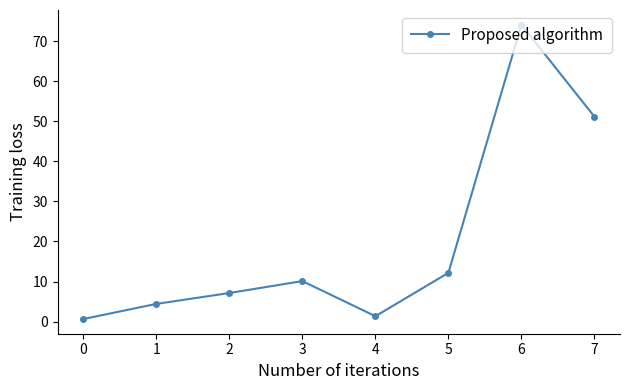

The chart shows a value of 1.3 at 4. True or false?

True